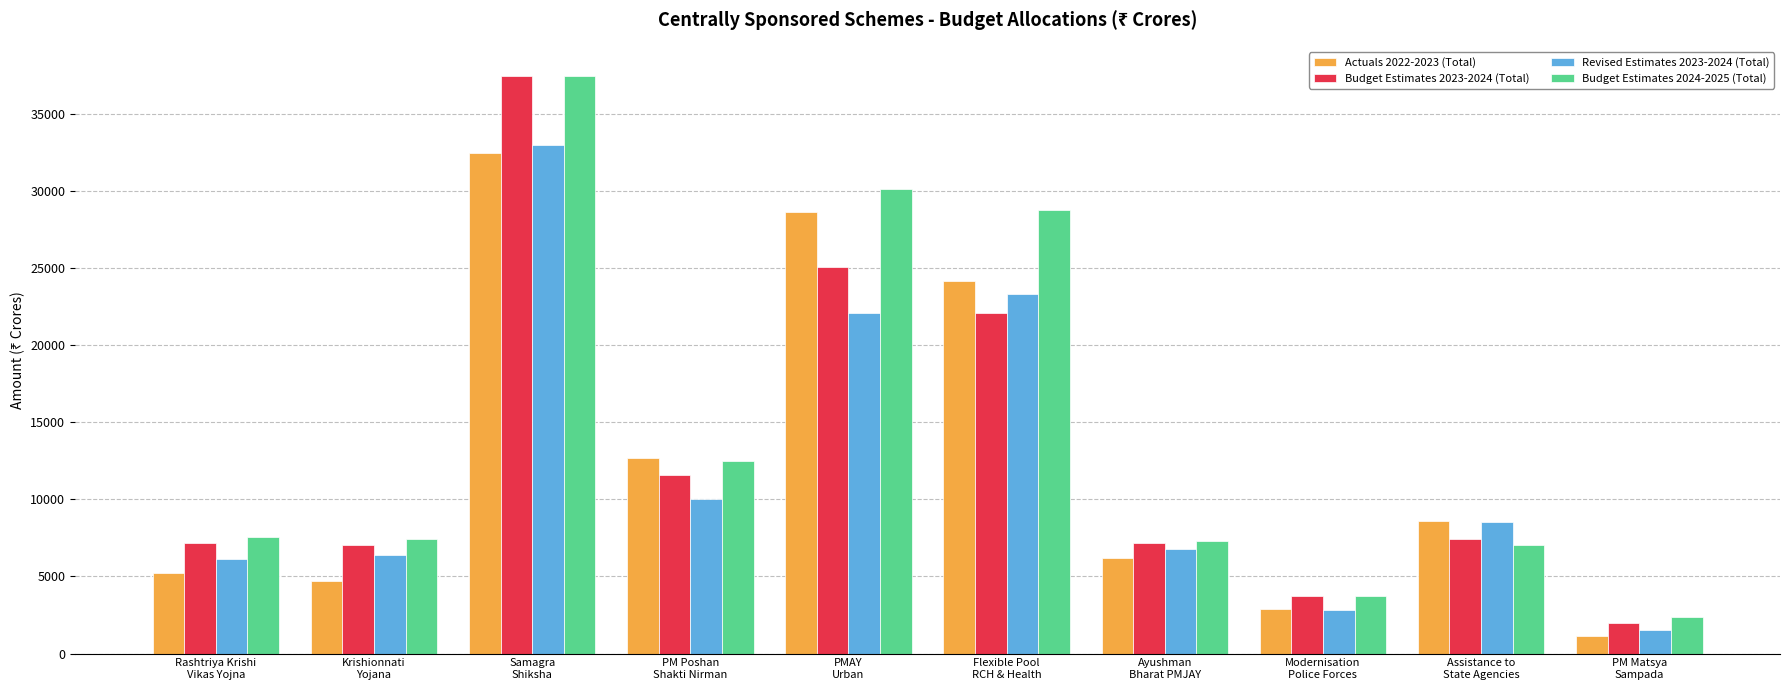

What is the difference between the maximum and second lowest values in the Actuals 2022-2023 (Total) series?

29618.4